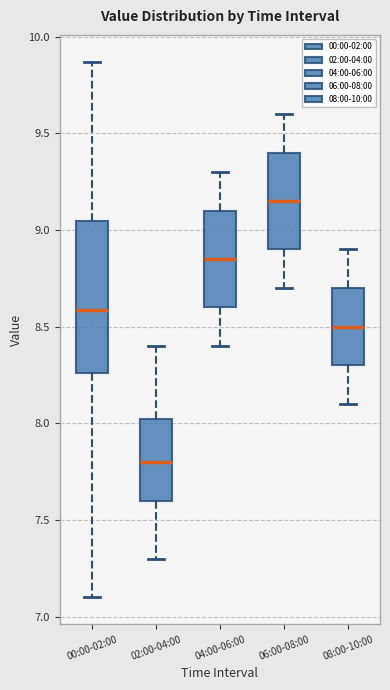

Which box has the lowest median line?

02:00-04:00